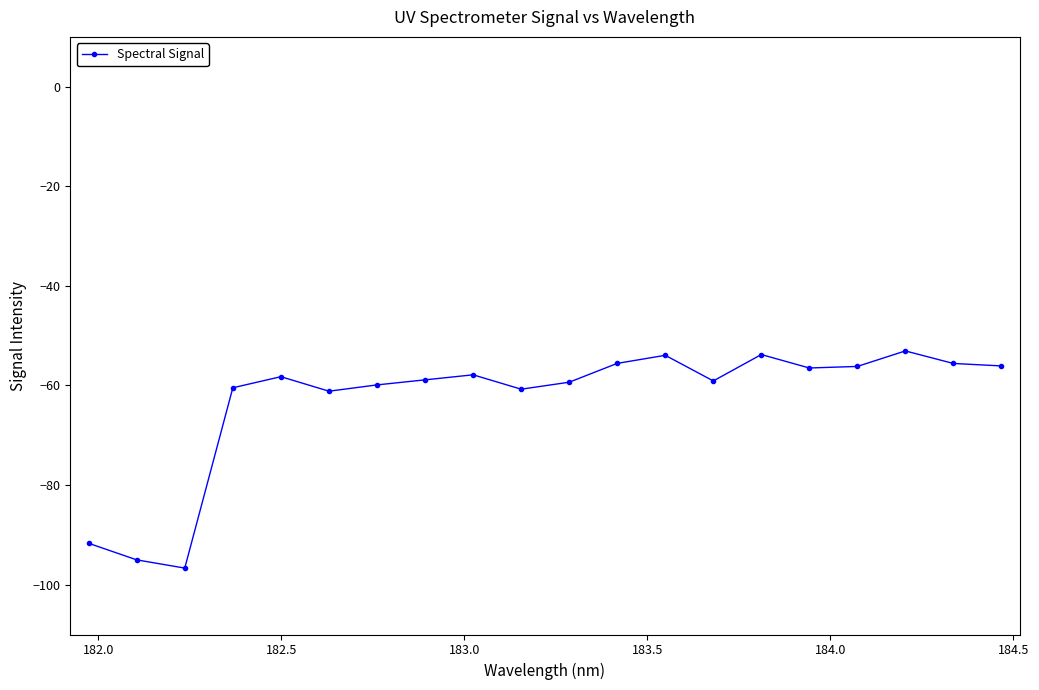

What is the maximum value shown in the chart?

-53.1